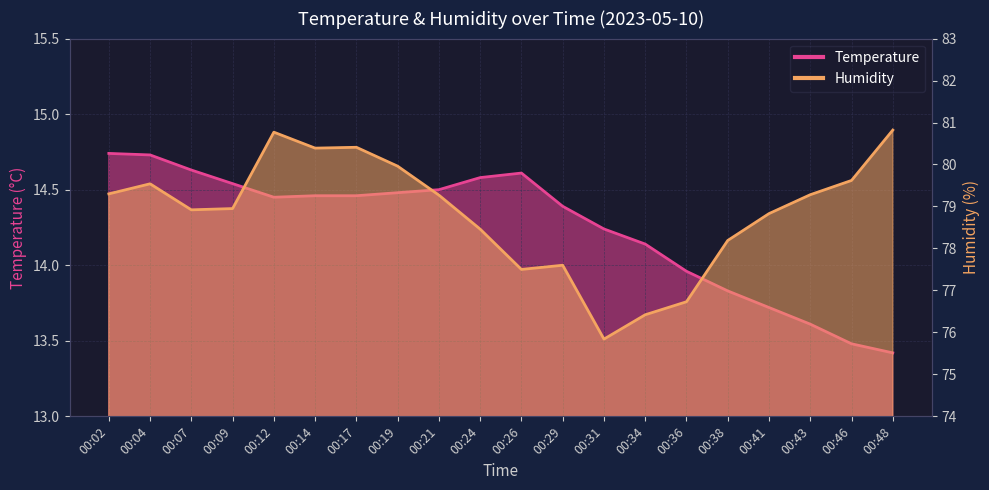

At which category does Temperature reach its first local peak?

00:26